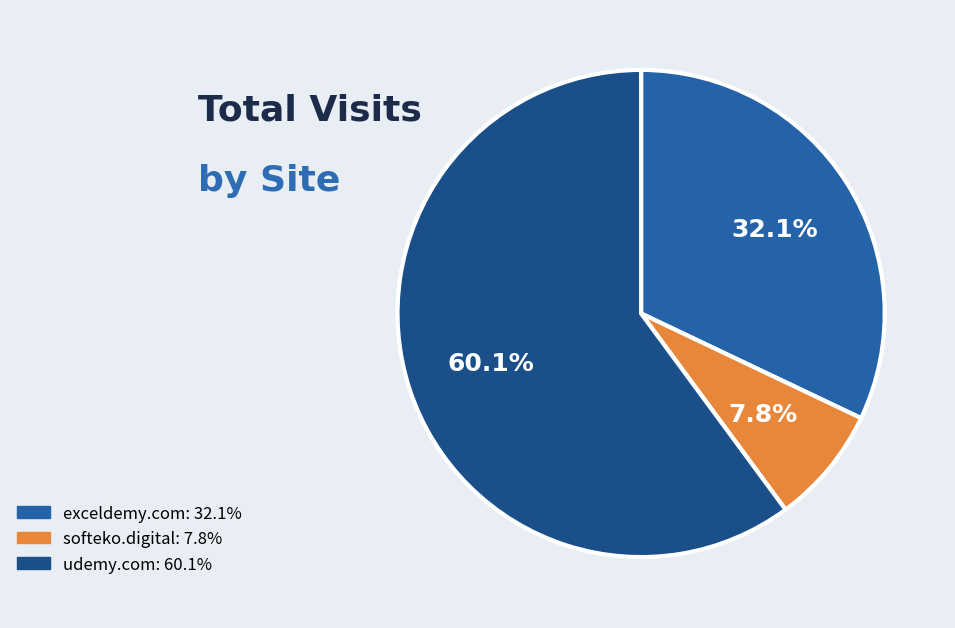

The udemy.com slice represents 60% of the pie. True or false?

True